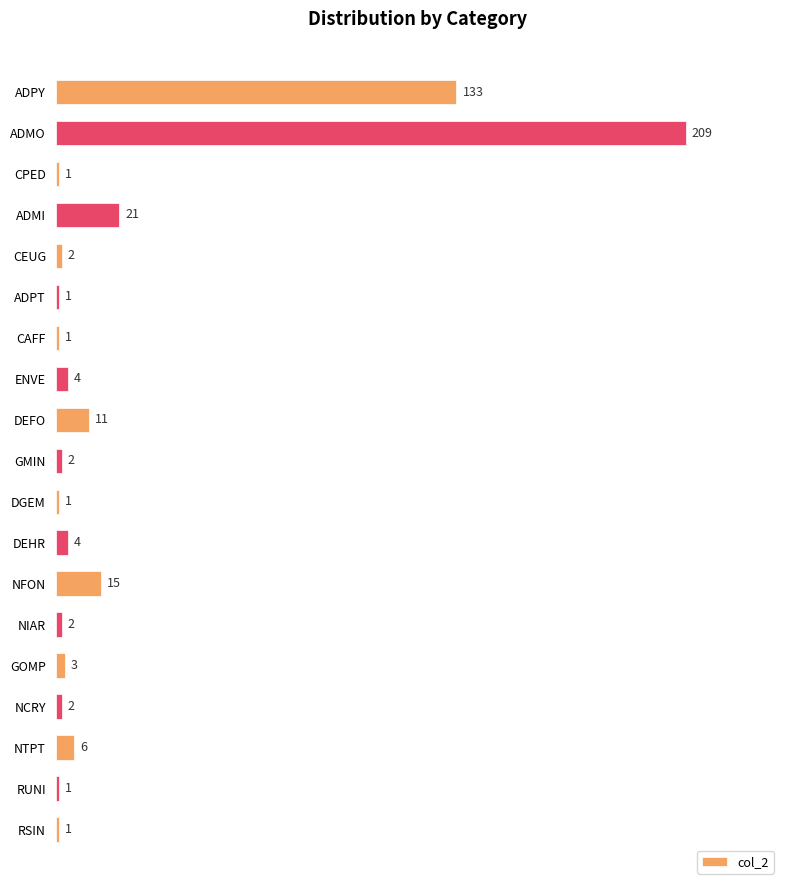

What is the maximum value shown in the chart?

209